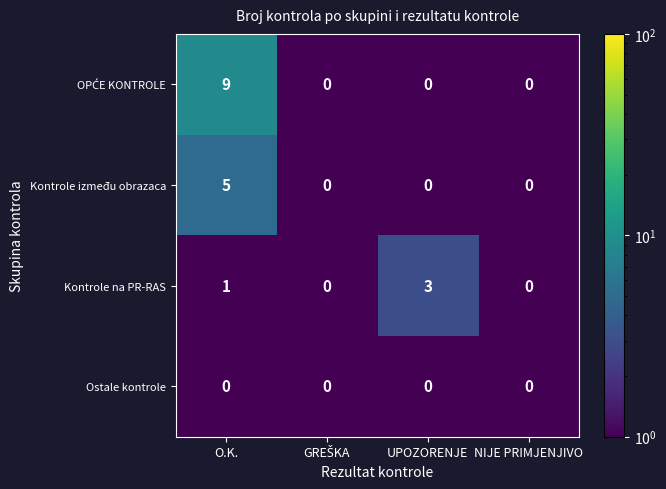

The value of Kontrole na PR-RAS at NIJE PRIMJENJIVO is 2. True or false?

False